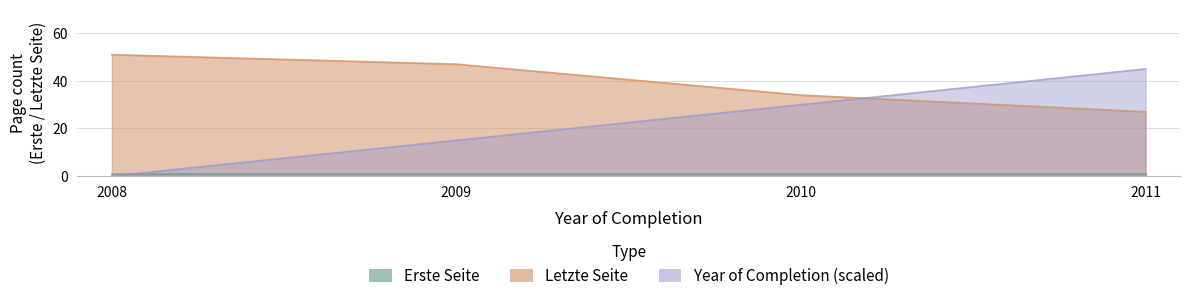

The value of Year of Completion at 2011 is 45. True or false?

True